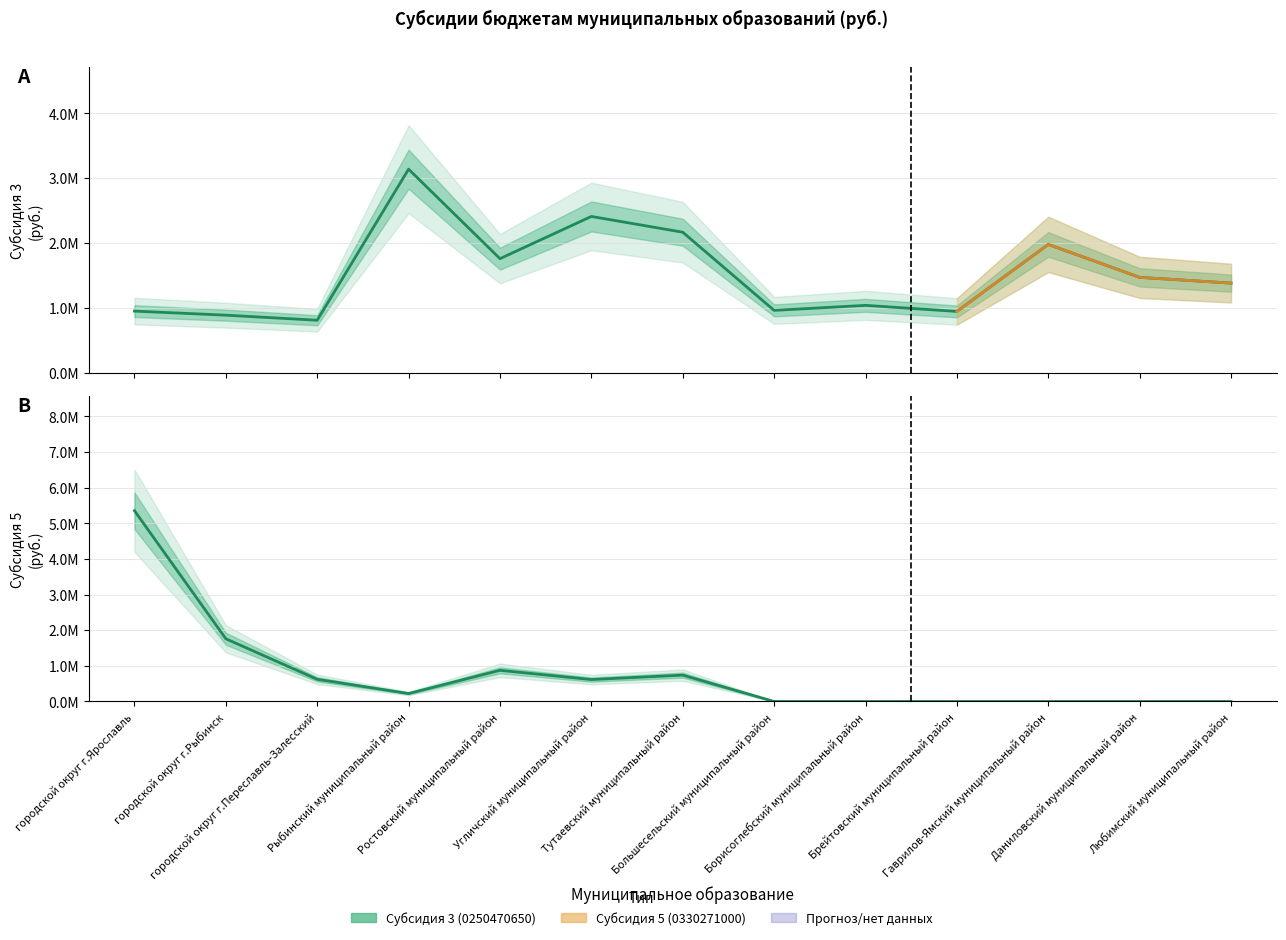

List the labels in order of Субсидия 5 (0330271000) value, smallest first.

Большесельский муниципальный район, Борисоглебский муниципальный район, Брейтовский муниципальный район, Гаврилов-Ямский муниципальный район, Даниловский муниципальный район, Любимский муниципальный район, Рыбинский муниципальный район, Угличский муниципальный район, городской округ г.Переславль-Залесский, Тутаевский муниципальный район, Ростовский муниципальный район, городской округ г.Рыбинск, городской округ г.Ярославль